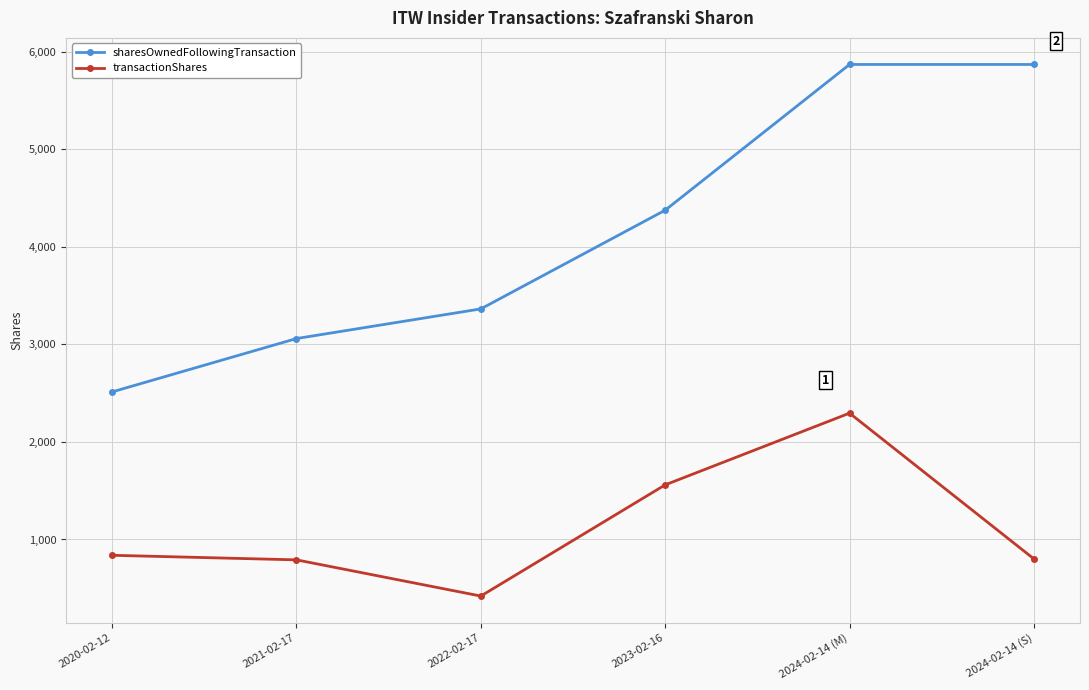

What position from the right is 2020-02-12?

6